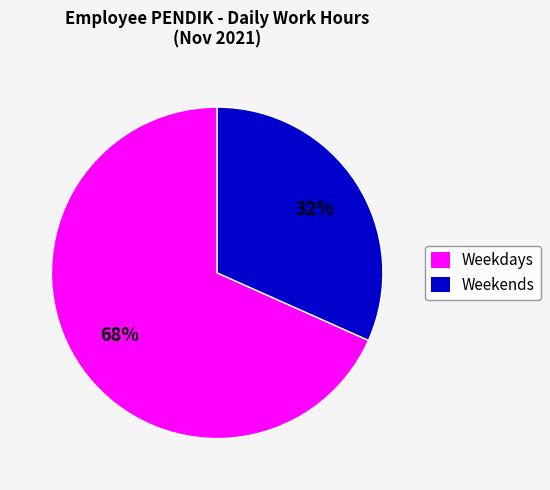

Is there any slice that represents more than half of the pie?

Yes